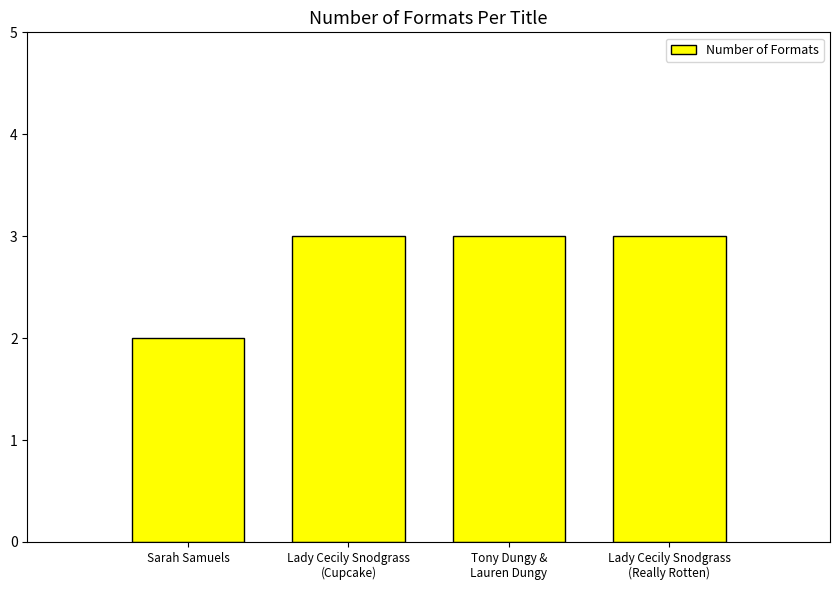

Count the number of data series in this chart.

1